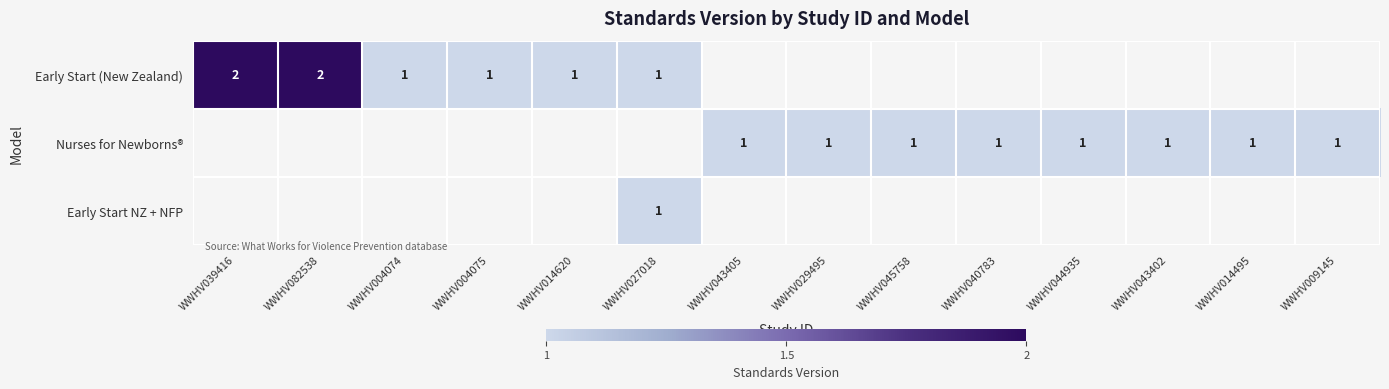

The value of Nurses for Newborns® at WWHV009145 is 2. True or false?

False